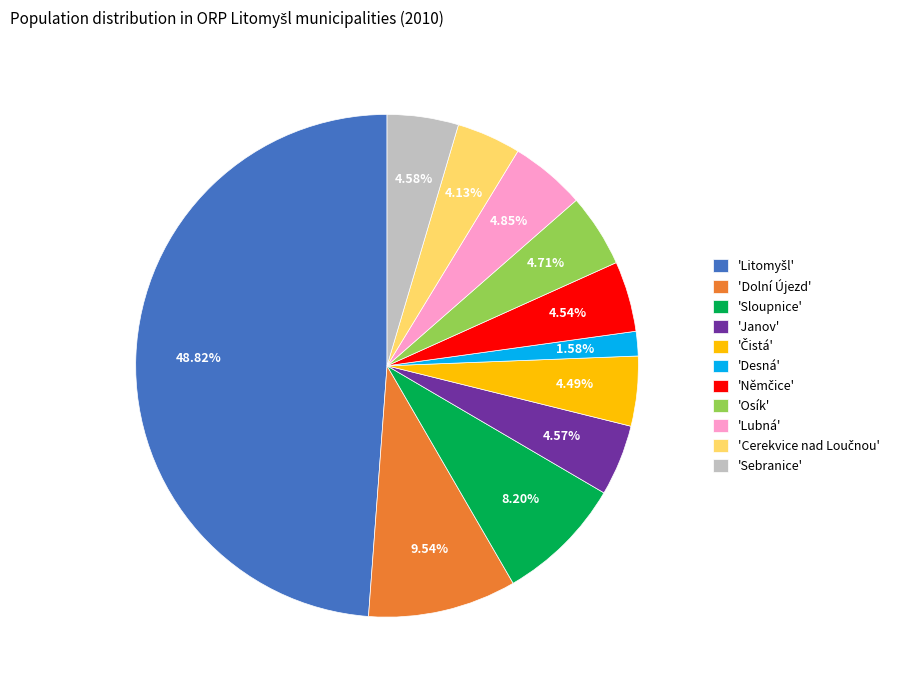

Do 'Janov' and 'Sloupnice' together represent more than half of the pie?

No